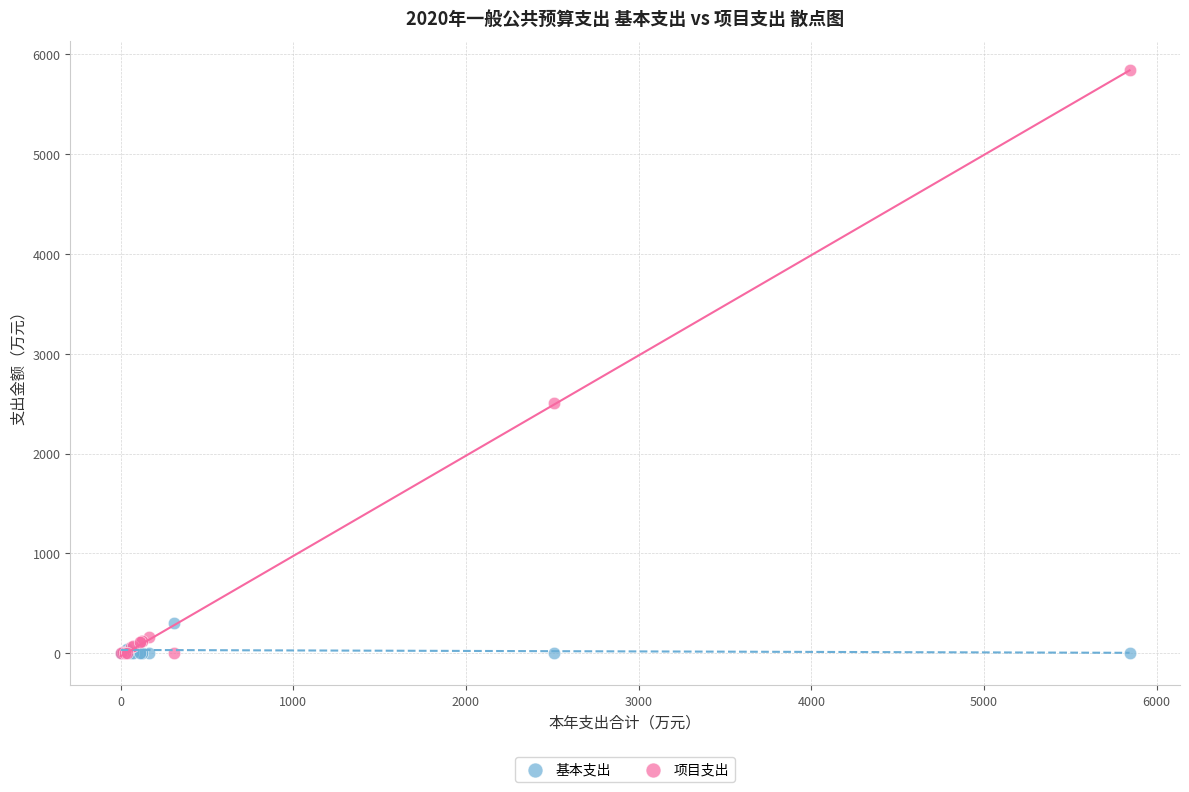

Which series has the largest Y range (max minus min)?

项目支出